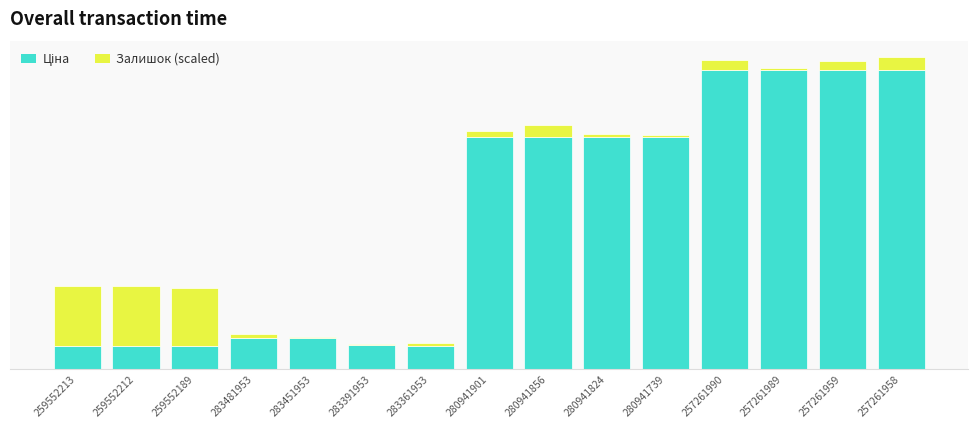

What is the minimum value for Ціна?

676.4